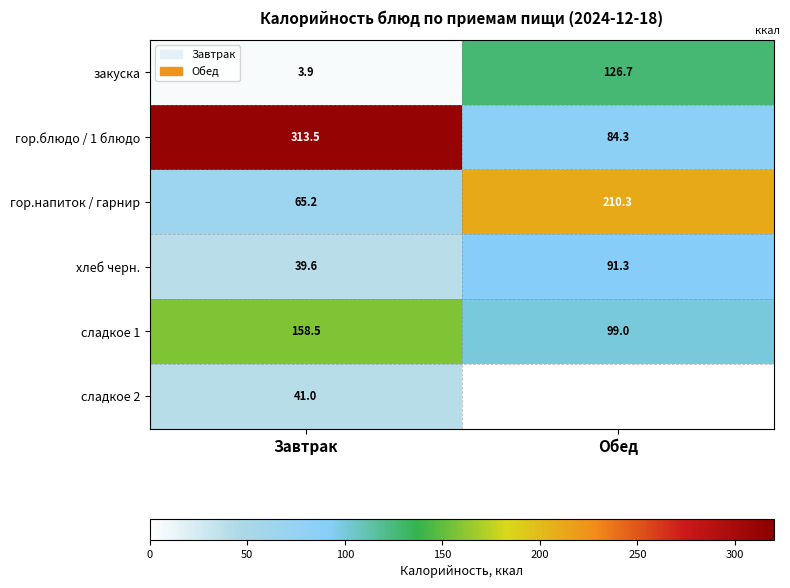

How many values in the сладкое 1 series exceed 158?

1